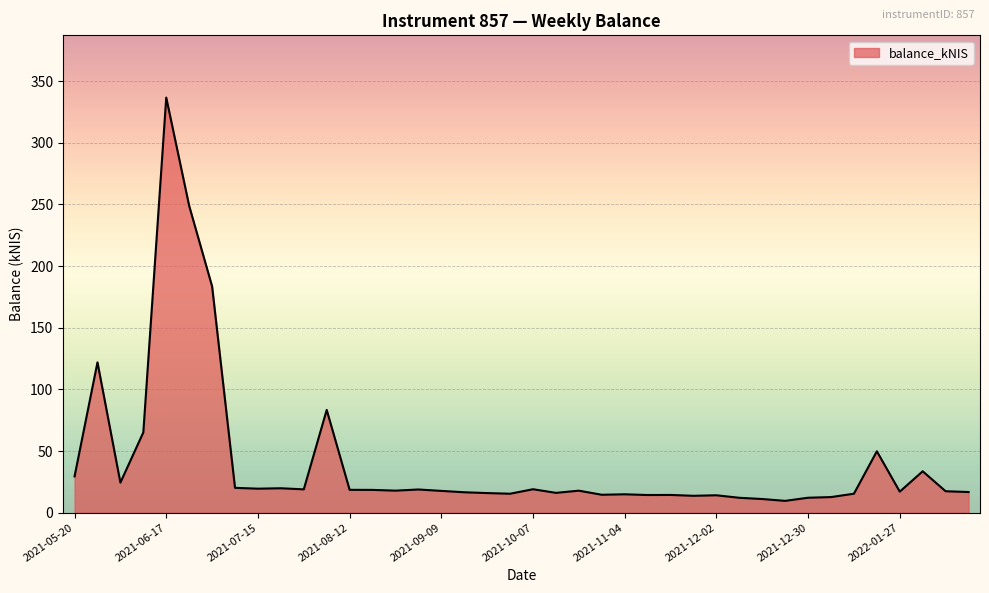

What is the minimum value shown in the chart?

9.6